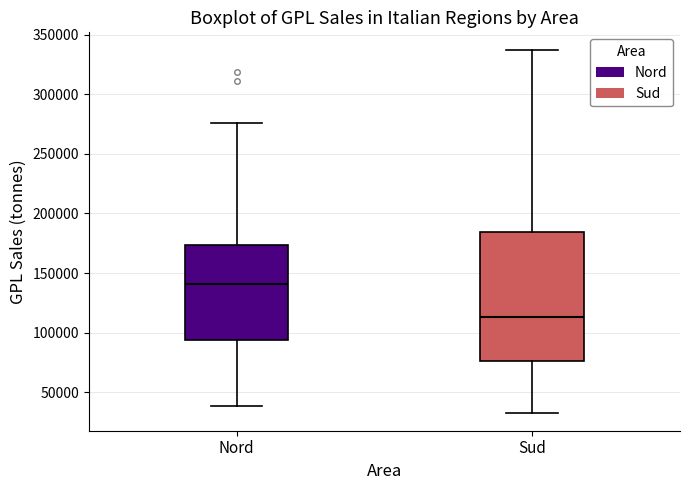

Where does the median line of the box for Sud sit on the y-axis? The values are not printed on the chart, so give them approximately, as read against the axis.

115000